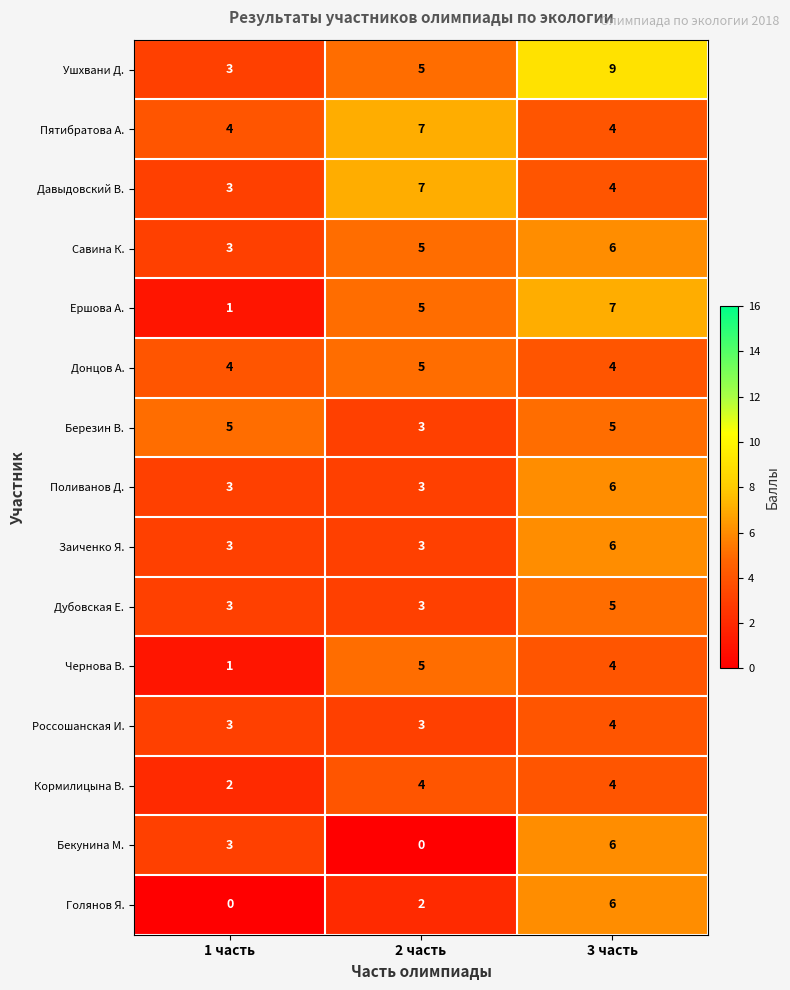

What is the total value across all series at 2 часть?

60